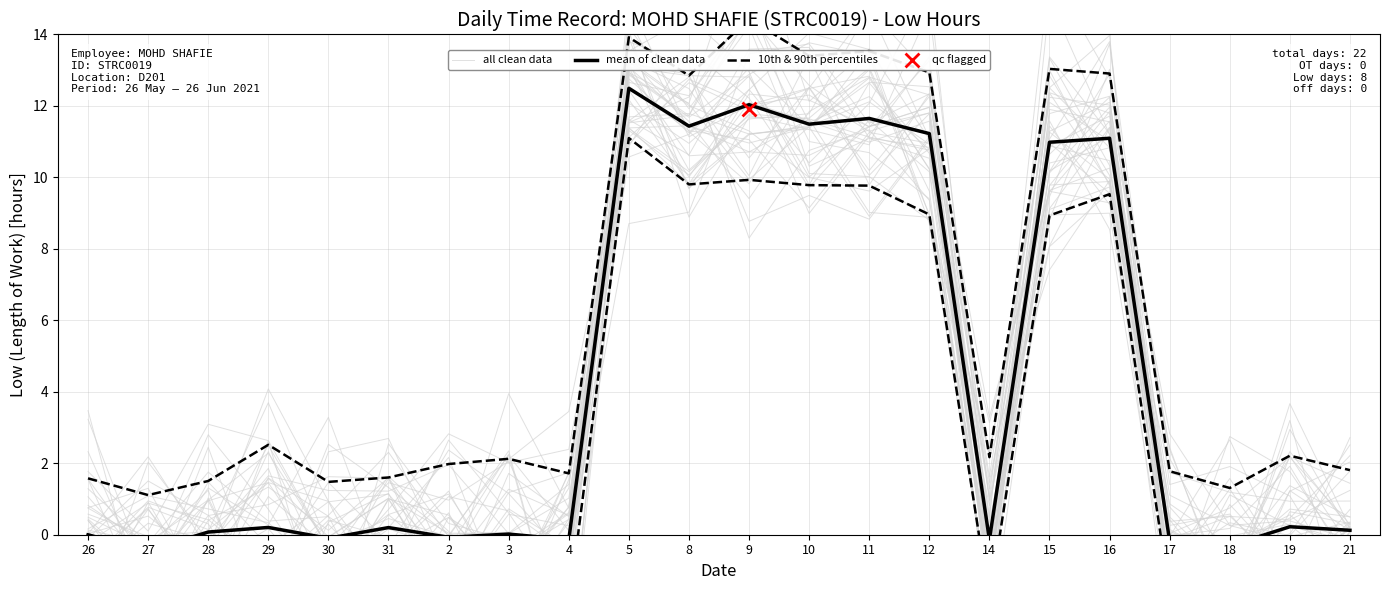

At which category is the sum across all series the highest?

5